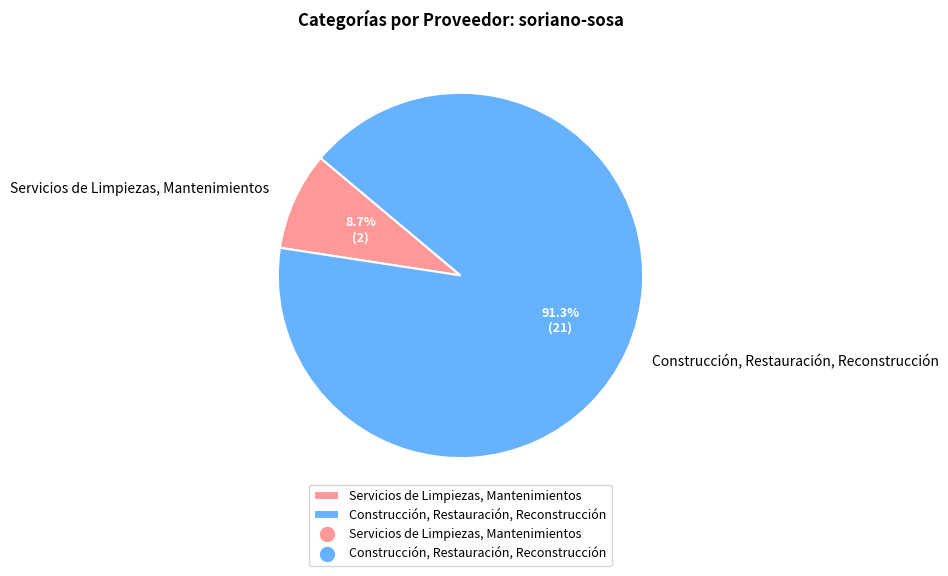

Does any single category account for the majority?

Yes